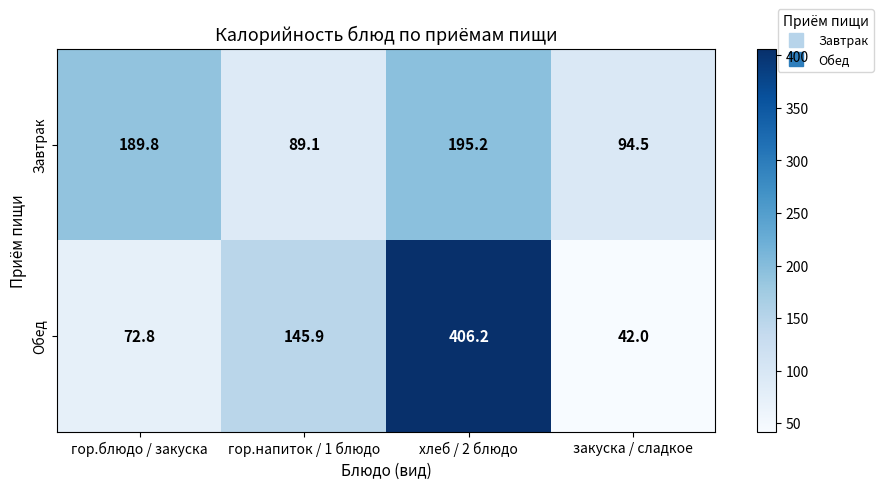

How many categories are shown in the chart?

4